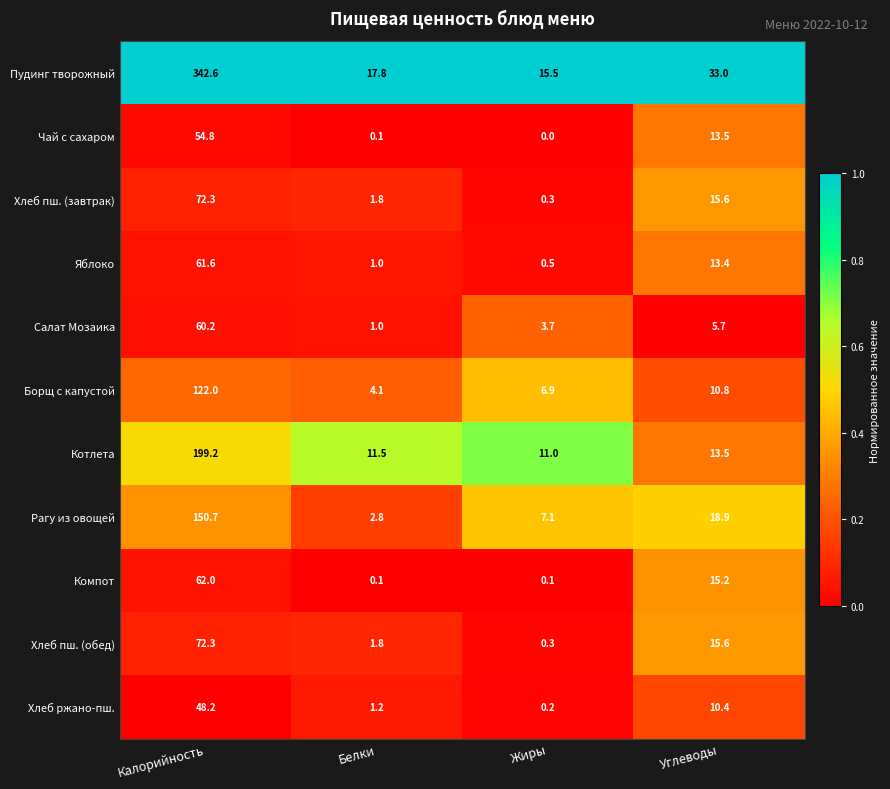

Rank the categories by Чай с сахаром value from lowest to highest.

Жиры, Белки, Углеводы, Калорийность